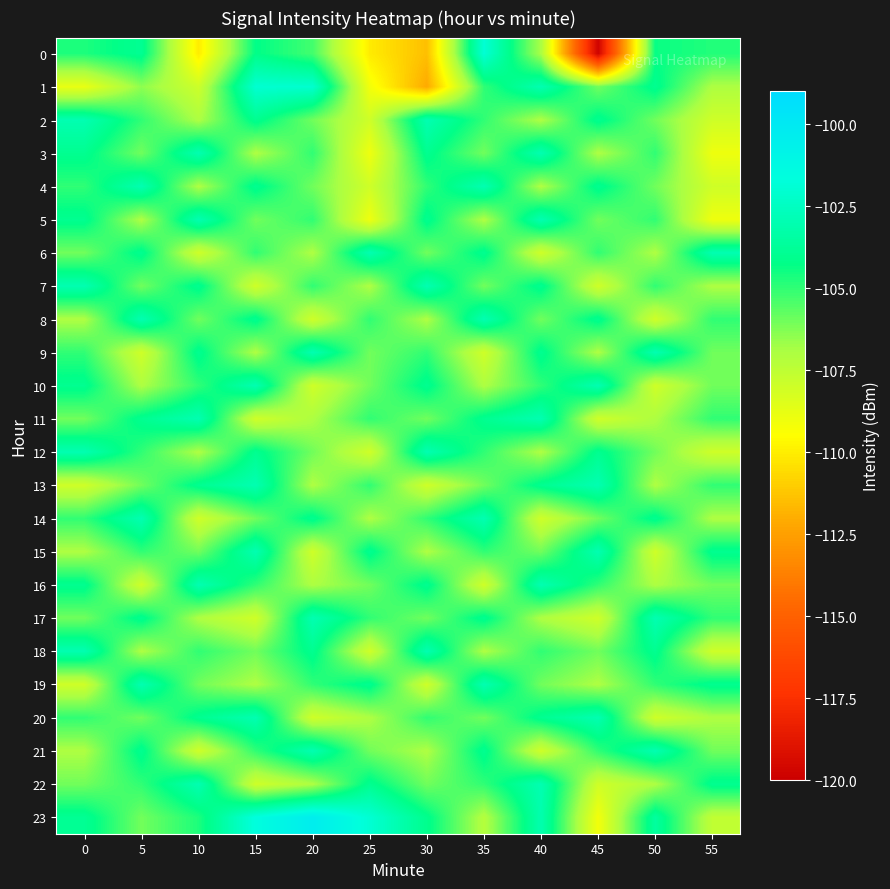

Reading left to right, transcribe all the data shown in this chart.

0: 0=-104.7	5=-103.9	10=-110.0	15=-104.2	20=-105.3	25=-110.1	30=-111.5	35=-101.9	40=-106.9	45=-119.8	50=-104.4	55=-104.8
1: 0=-108.8	5=-106.5	10=-107.9	15=-102.0	20=-102.1	25=-109.1	30=-112.1	35=-105.0	40=-103.0	45=-106.0	50=-104.0	55=-107.0
2: 0=-103.0	5=-105.0	10=-107.0	15=-104.0	20=-106.0	25=-108.0	30=-103.0	35=-105.0	40=-107.0	45=-104.0	50=-106.0	55=-108.0
3: 0=-104.0	5=-106.0	10=-103.0	15=-107.0	20=-105.0	25=-109.0	30=-104.0	35=-106.0	40=-103.0	45=-107.0	50=-105.0	55=-109.0
4: 0=-105.0	5=-103.0	10=-107.0	15=-104.0	20=-106.0	25=-108.0	30=-105.0	35=-103.0	40=-107.0	45=-104.0	50=-106.0	55=-108.0
5: 0=-104.0	5=-107.0	10=-103.0	15=-106.0	20=-105.0	25=-109.0	30=-104.0	35=-107.0	40=-103.0	45=-106.0	50=-105.0	55=-109.0
6: 0=-106.0	5=-104.0	10=-108.0	15=-105.0	20=-107.0	25=-103.0	30=-106.0	35=-104.0	40=-108.0	45=-105.0	50=-107.0	55=-103.0
7: 0=-103.0	5=-106.0	10=-104.0	15=-108.0	20=-105.0	25=-107.0	30=-103.0	35=-106.0	40=-104.0	45=-108.0	50=-105.0	55=-107.0
8: 0=-107.0	5=-103.0	10=-106.0	15=-104.0	20=-108.0	25=-105.0	30=-107.0	35=-103.0	40=-106.0	45=-104.0	50=-108.0	55=-105.0
9: 0=-105.0	5=-108.0	10=-104.0	15=-107.0	20=-103.0	25=-106.0	30=-105.0	35=-108.0	40=-104.0	45=-107.0	50=-103.0	55=-106.0
10: 0=-104.0	5=-107.0	10=-105.0	15=-103.0	20=-108.0	25=-106.0	30=-104.0	35=-107.0	40=-105.0	45=-103.0	50=-108.0	55=-106.0
11: 0=-106.0	5=-104.0	10=-103.0	15=-108.0	20=-107.0	25=-105.0	30=-106.0	35=-104.0	40=-103.0	45=-108.0	50=-107.0	55=-105.0
12: 0=-103.0	5=-105.0	10=-107.0	15=-104.0	20=-106.0	25=-108.0	30=-103.0	35=-105.0	40=-107.0	45=-104.0	50=-106.0	55=-108.0
13: 0=-108.0	5=-106.0	10=-104.0	15=-103.0	20=-107.0	25=-105.0	30=-108.0	35=-106.0	40=-104.0	45=-103.0	50=-107.0	55=-105.0
14: 0=-105.0	5=-103.0	10=-108.0	15=-106.0	20=-104.0	25=-107.0	30=-105.0	35=-103.0	40=-108.0	45=-106.0	50=-104.0	55=-107.0
15: 0=-107.0	5=-105.0	10=-106.0	15=-103.0	20=-108.0	25=-104.0	30=-107.0	35=-105.0	40=-106.0	45=-103.0	50=-108.0	55=-104.0
16: 0=-104.0	5=-108.0	10=-103.0	15=-105.0	20=-107.0	25=-106.0	30=-104.0	35=-108.0	40=-103.0	45=-105.0	50=-107.0	55=-106.0
17: 0=-106.0	5=-104.0	10=-107.0	15=-108.0	20=-103.0	25=-105.0	30=-106.0	35=-104.0	40=-107.0	45=-108.0	50=-103.0	55=-105.0
18: 0=-103.0	5=-107.0	10=-105.0	15=-106.0	20=-104.0	25=-108.0	30=-103.0	35=-107.0	40=-105.0	45=-106.0	50=-104.0	55=-108.0
19: 0=-108.0	5=-103.0	10=-106.0	15=-107.0	20=-105.0	25=-104.0	30=-108.0	35=-103.0	40=-106.0	45=-107.0	50=-105.0	55=-104.0
20: 0=-105.0	5=-106.0	10=-104.0	15=-103.0	20=-108.0	25=-107.0	30=-105.0	35=-106.0	40=-104.0	45=-103.0	50=-108.0	55=-107.0
21: 0=-107.0	5=-104.0	10=-108.0	15=-105.0	20=-103.0	25=-106.0	30=-107.0	35=-104.0	40=-108.0	45=-105.0	50=-103.0	55=-106.0
22: 0=-106.0	5=-105.0	10=-103.0	15=-108.0	20=-107.0	25=-104.0	30=-106.0	35=-105.0	40=-103.0	45=-108.0	50=-107.0	55=-104.0
23: 0=-103.9	5=-106.0	10=-104.7	15=-101.6	20=-100.3	25=-102.0	30=-104.1	35=-107.2	40=-103.1	45=-109.1	50=-103.6	55=-107.6